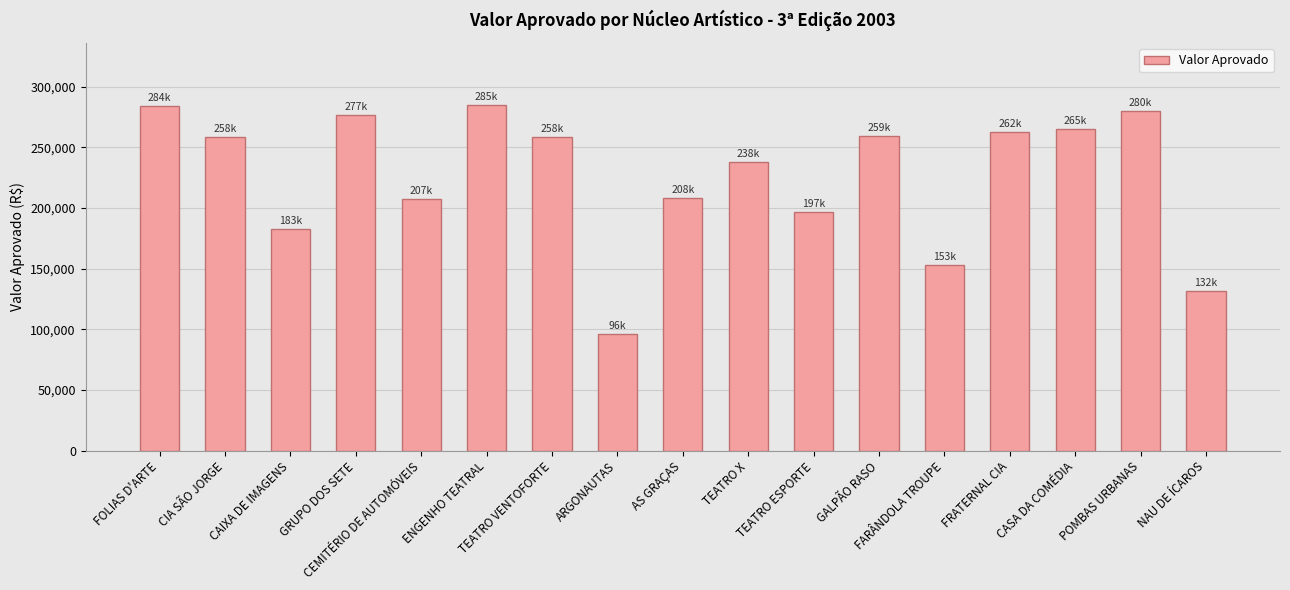

At which category does the chart reach its minimum across all series?

ARGONAUTAS